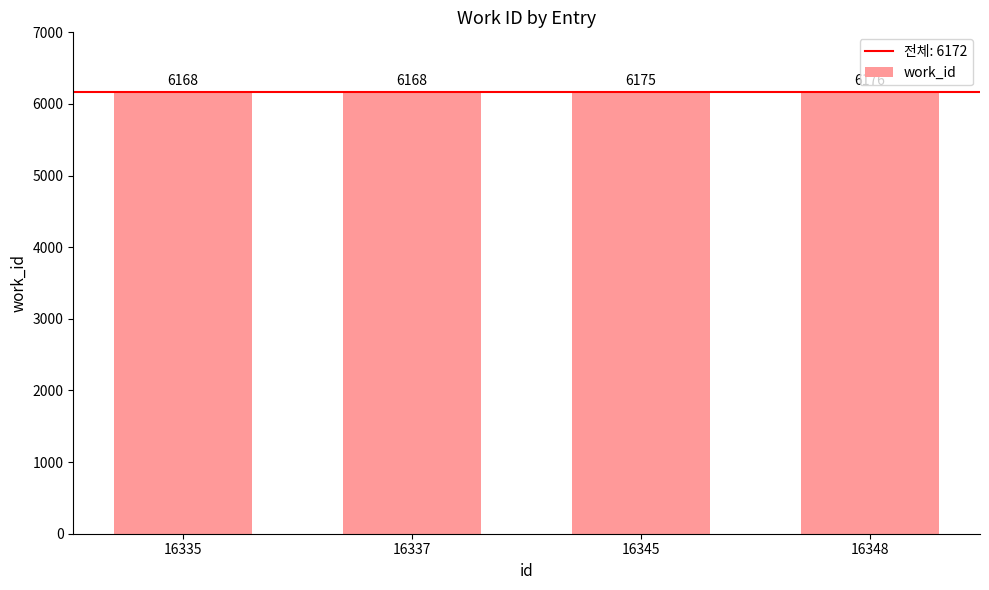

At which label is the value closest to 6172?

16345